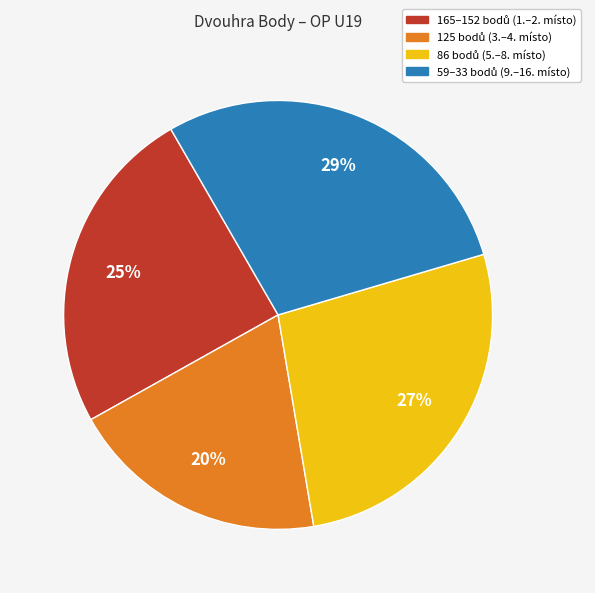

Does any single category account for the majority?

No